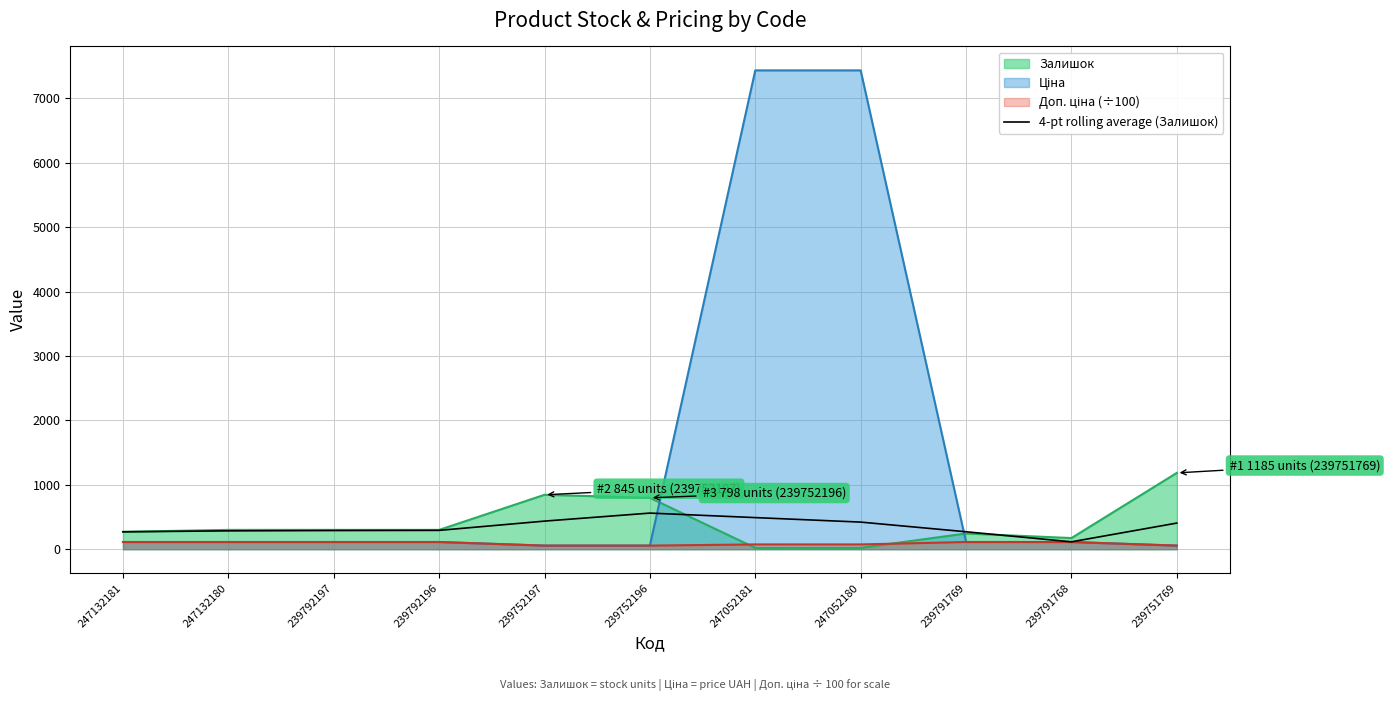

What is the average value?

348.8